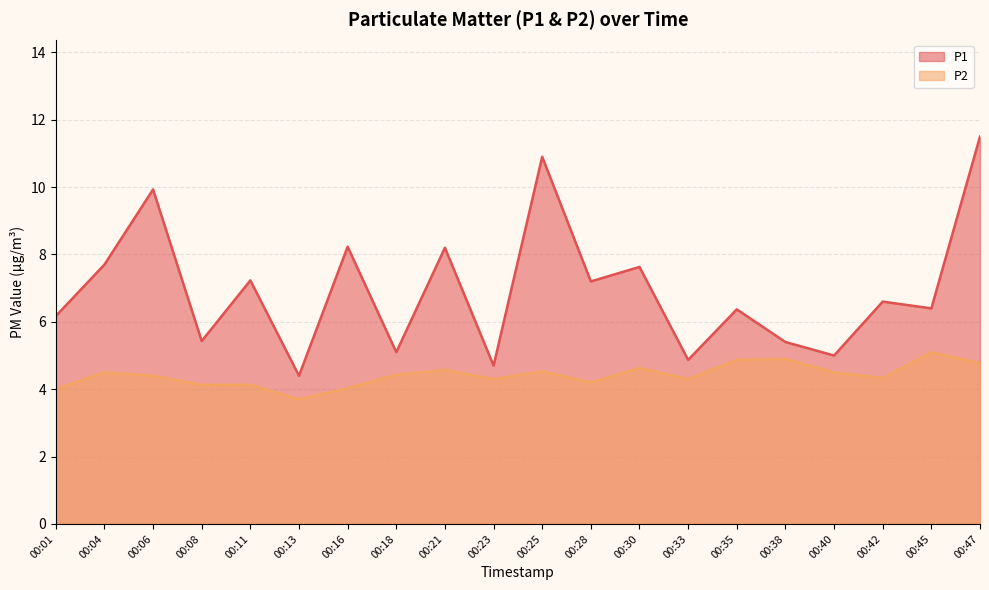

Reading right to left, extract all data points from this chart.

P1: 11.5	6.4	6.6	5.0	5.4	6.4	4.9	7.6	7.2	10.9	4.7	8.2	5.1	8.2	4.4	7.2	5.4	9.9	7.7	6.2
P2: 4.8	5.1	4.3	4.5	4.9	4.9	4.3	4.6	4.2	4.5	4.3	4.6	4.4	4.0	3.7	4.1	4.1	4.4	4.5	4.0